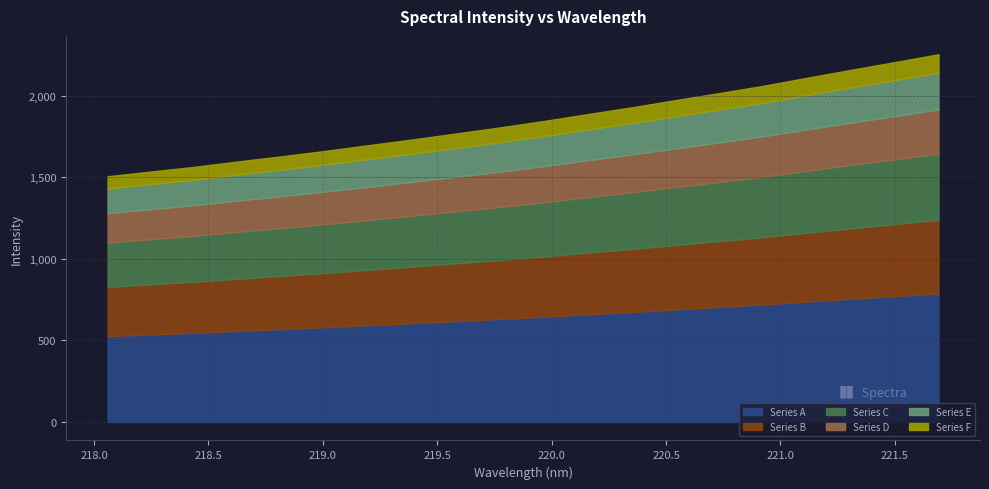

True or false: the data shows 2254.3 at 221.6902.

True